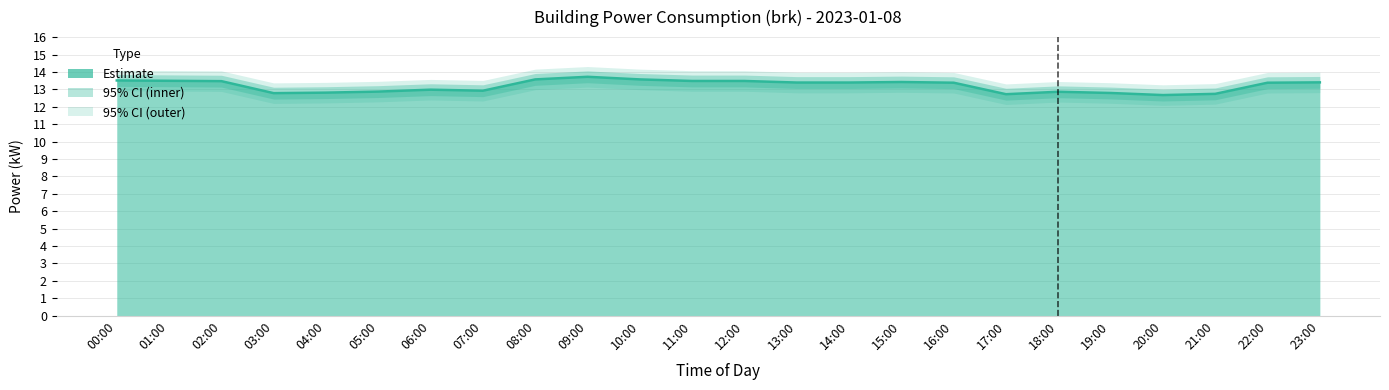

Reading left to right, what are all the values shown in this chart?

13.5	13.5	13.5	12.8	12.8	12.9	13.0	12.9	13.6	13.7	13.6	13.5	13.5	13.4	13.4	13.4	13.4	12.7	12.9	12.8	12.7	12.7	13.4	13.4